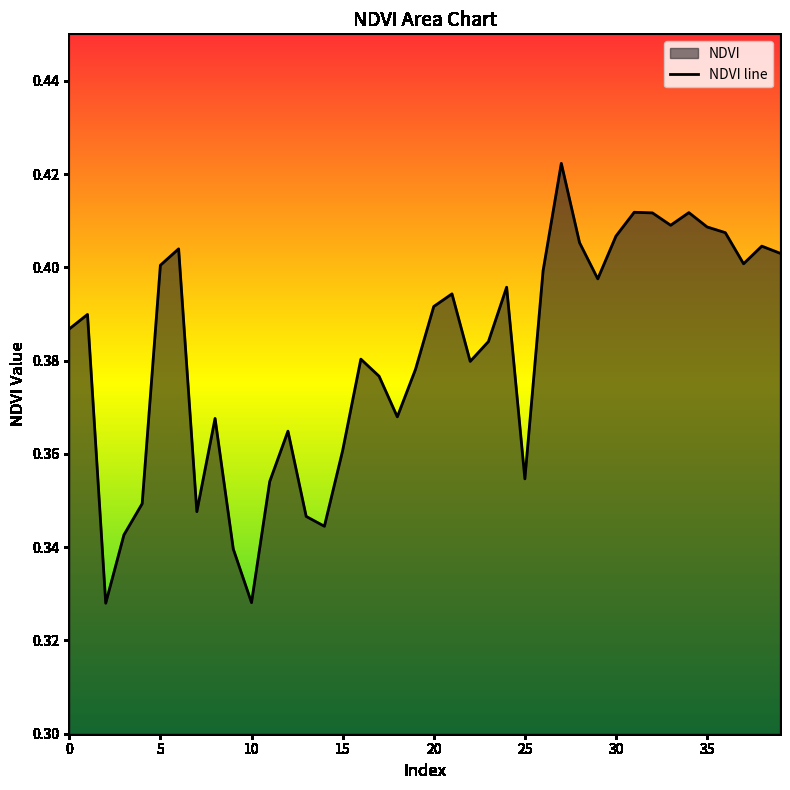

At which label is the value closest to 0?

10